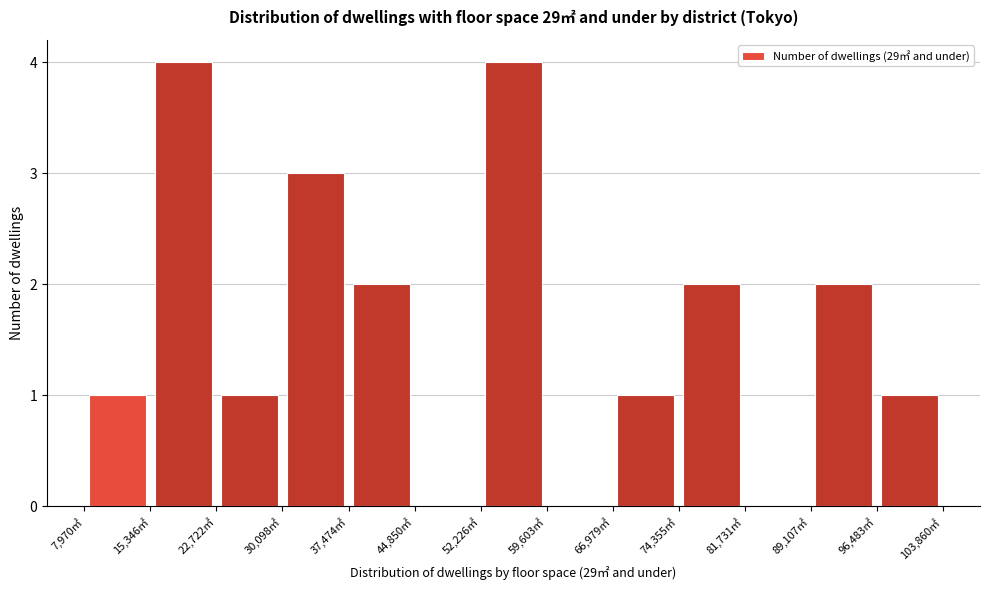

Reading left to right, transcribe this chart: for each bar, give the range it covers on the x-axis and its height. Neither the bar edges nor the heights are printed on the chart, so give them approximately, as read against the axes.

8000 to 15000: 1
15000 to 23000: 4
23000 to 30000: 1
30000 to 37000: 3
37000 to 45000: 2
45000 to 52000: 0
52000 to 60000: 4
60000 to 67000: 0
67000 to 74000: 1
74000 to 82000: 2
82000 to 89000: 0
89000 to 96000: 2
96000 to 104000: 1